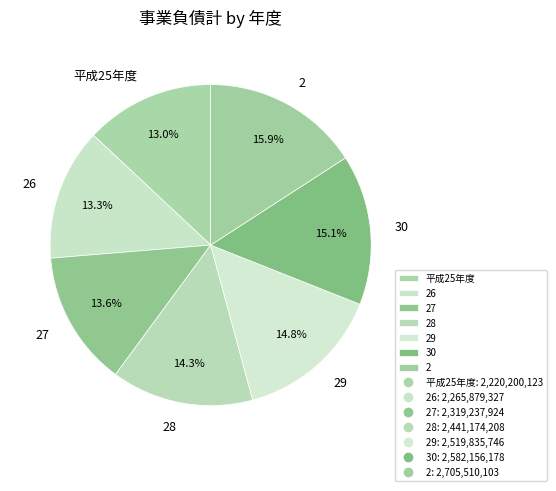

To the nearest percent, what is the average slice percentage?

14%